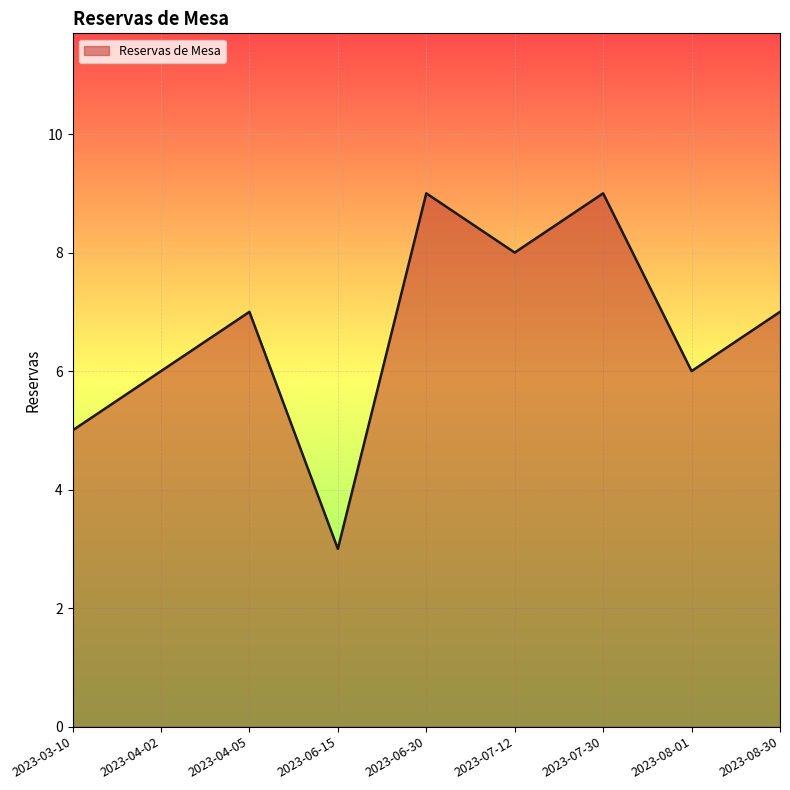

What is the average value?

7